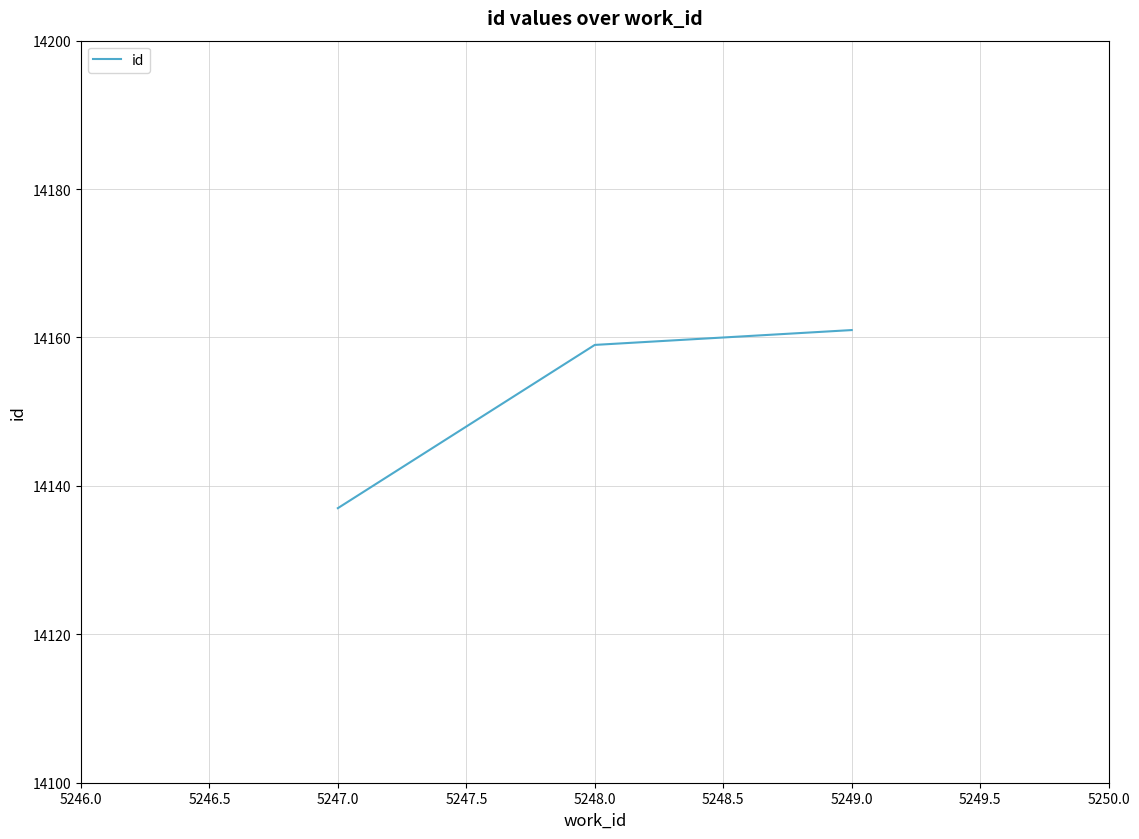

Approximately how many times larger is the value at 5249.0 compared to 5247.0?

1.0